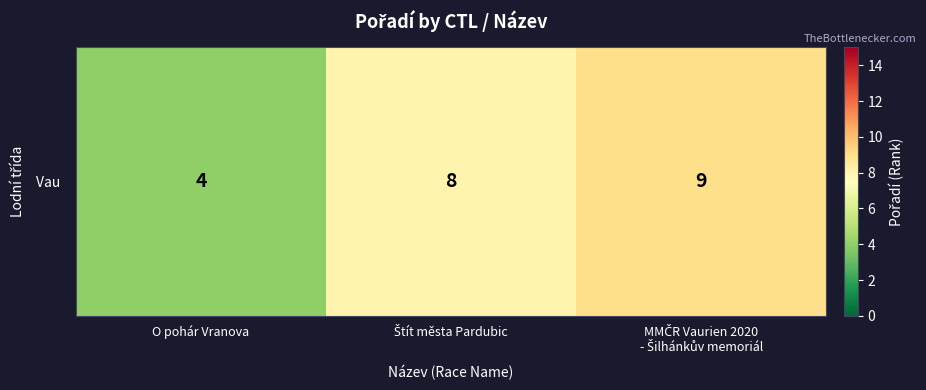

Count the values in the range 4 to 9.

3